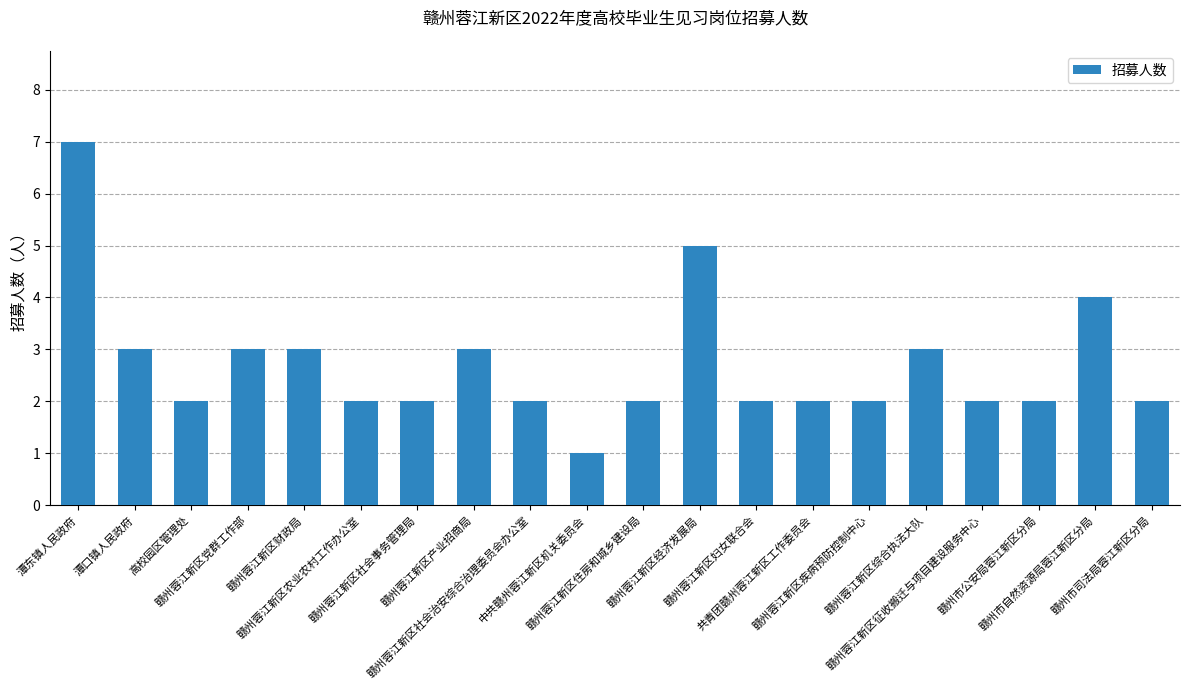

Reading right to left, list all the values displayed in this chart.

赣州市司法局蓉江新区分局=2	赣州市自然资源局蓉江新区分局=4	赣州市公安局蓉江新区分局=2	赣州蓉江新区征收搬迁与项目建设服务中心=2	赣州蓉江新区综合执法大队=3	赣州蓉江新区疾病预防控制中心=2	共青团赣州蓉江新区工作委员会=2	赣州蓉江新区妇女联合会=2	赣州蓉江新区经济发展局=5	赣州蓉江新区住房和城乡建设局=2	中共赣州蓉江新区机关委员会=1	赣州蓉江新区社会治安综合治理委员会办公室=2	赣州蓉江新区产业招商局=3	赣州蓉江新区社会事务管理局=2	赣州蓉江新区农业农村工作办公室=2	赣州蓉江新区财政局=3	赣州蓉江新区党群工作部=3	高校园区管理处=2	潭口镇人民政府=3	潭东镇人民政府=7